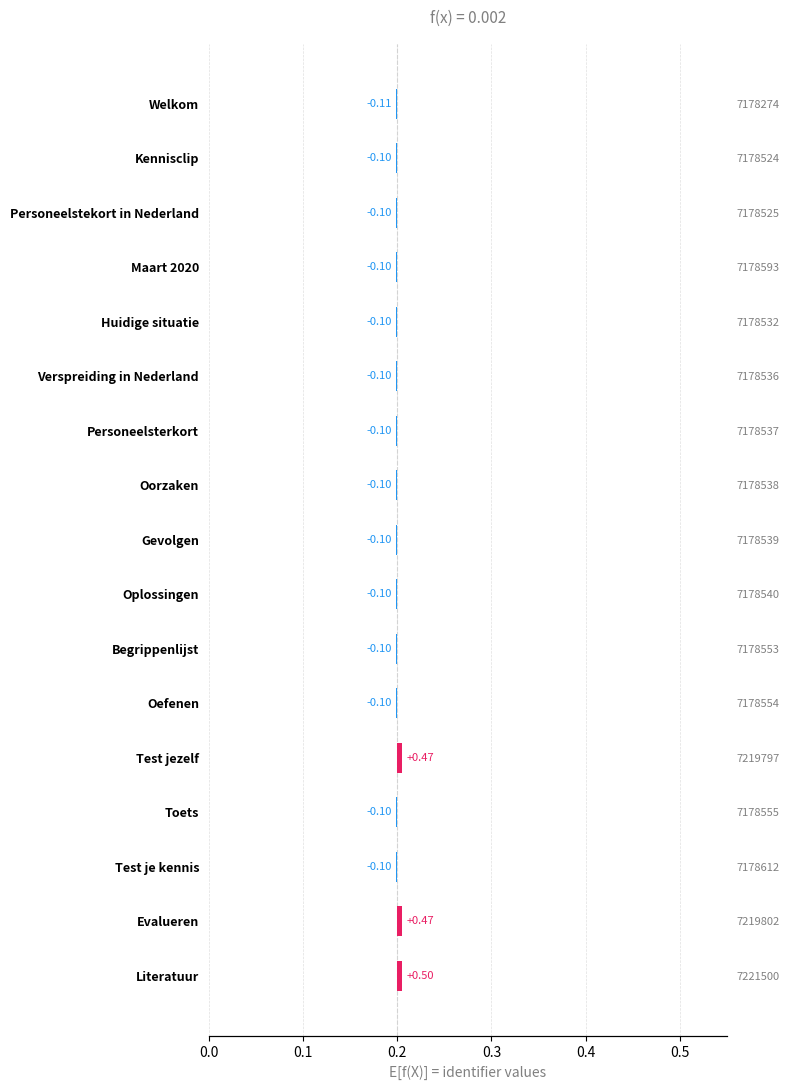

True or false: the data shows -0.0 at Oorzaken.

True